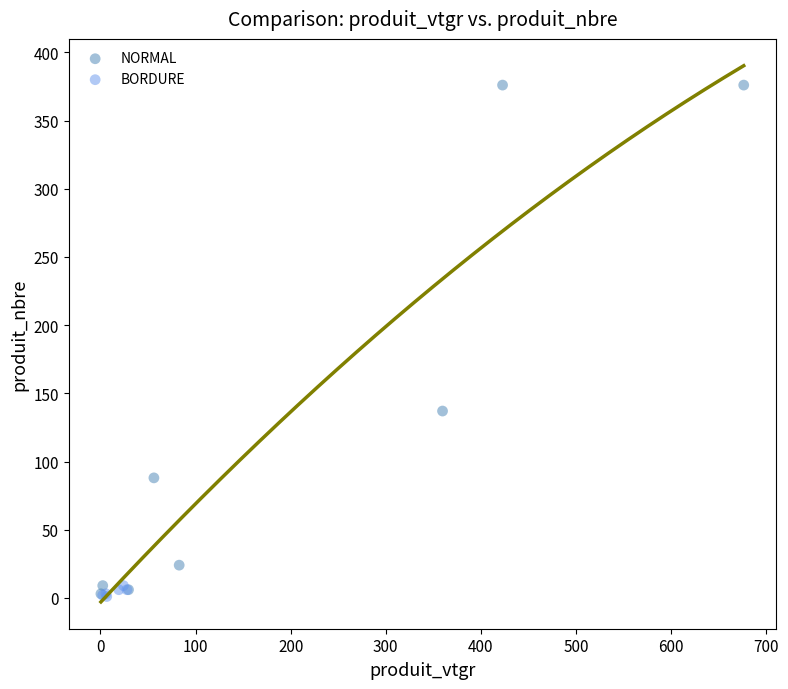

Which series contains the highest Y value?

NORMAL